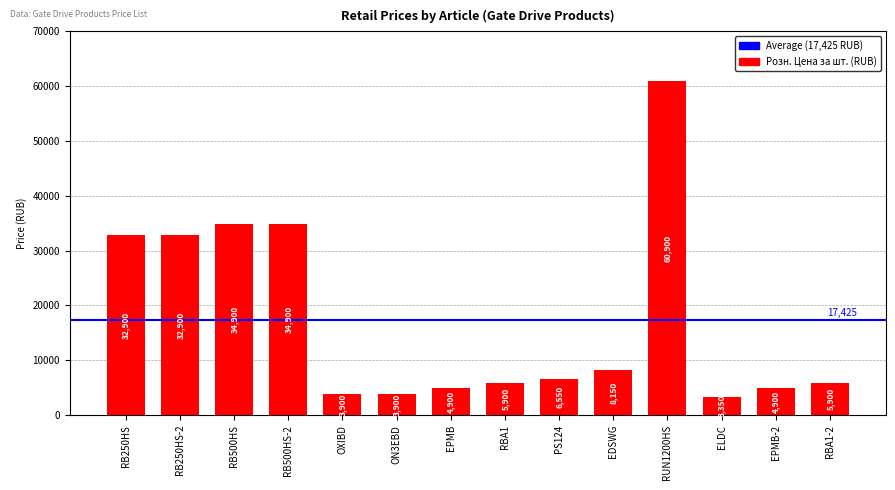

Are the bars grouped side by side (vs. stacked)?

No